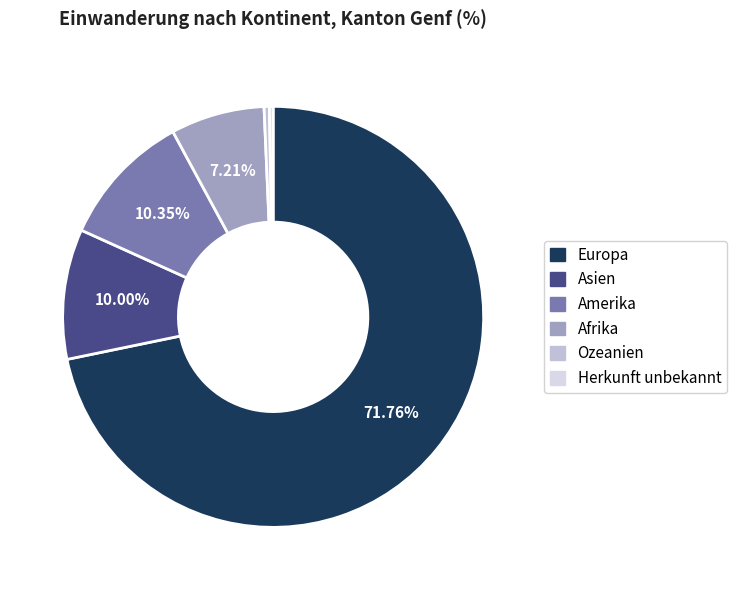

To the nearest percent, what is the combined percentage of Amerika and Ozeanien?

11%